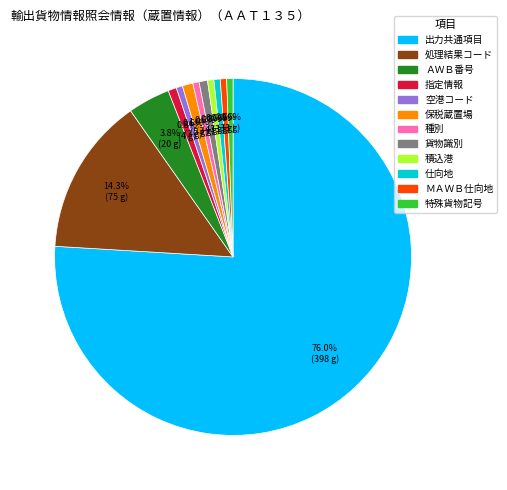

To the nearest percent, what is the difference between the largest and smallest slice percentages?

75%